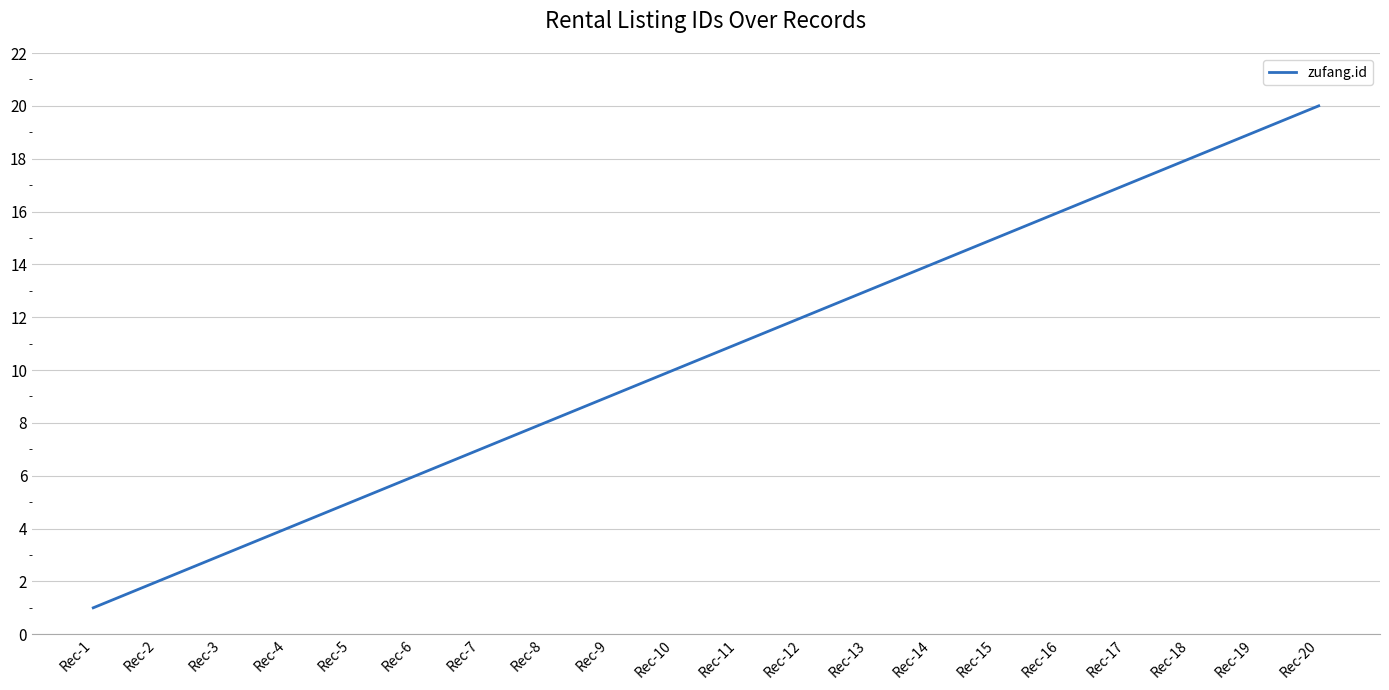

List the labels in order of value, smallest first.

Rec-1, Rec-2, Rec-3, Rec-4, Rec-5, Rec-6, Rec-7, Rec-8, Rec-9, Rec-10, Rec-11, Rec-12, Rec-13, Rec-14, Rec-15, Rec-16, Rec-17, Rec-18, Rec-19, Rec-20